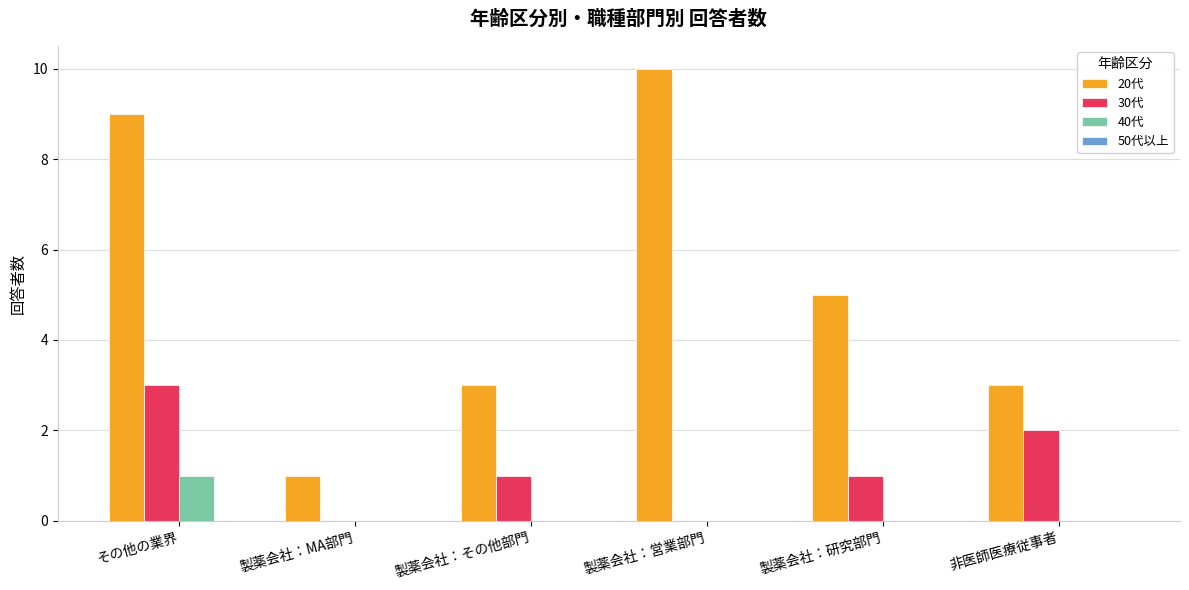

Which series has the largest range (max minus min)?

20代